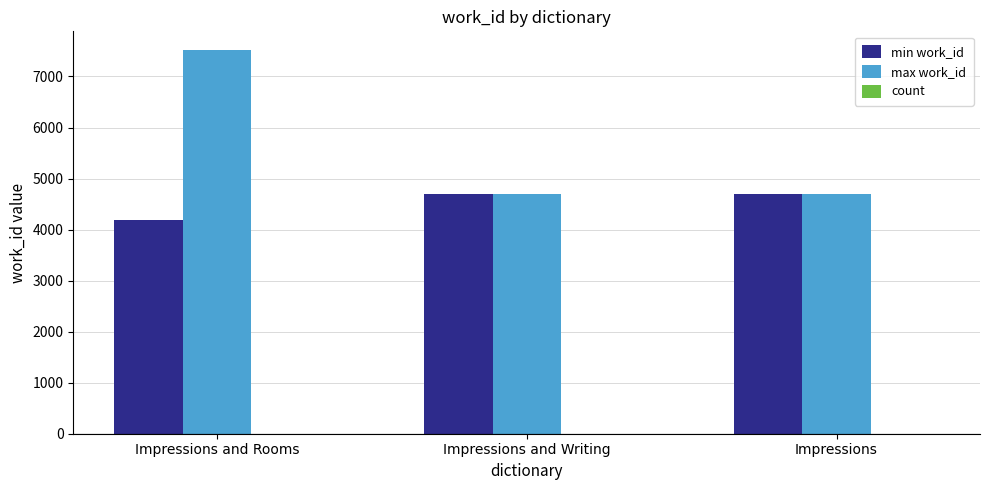

Does the chart contain stacked bars?

No